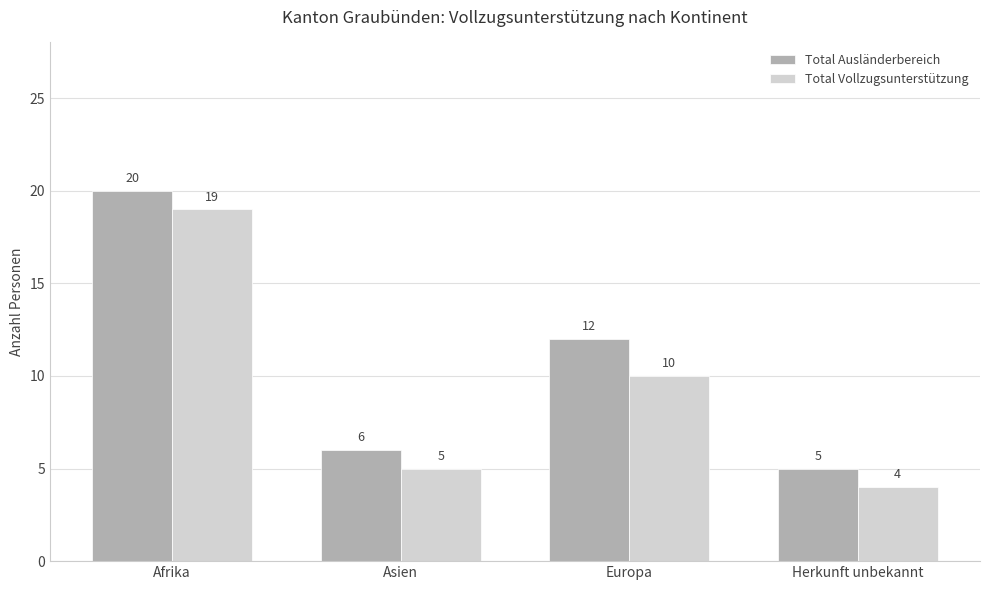

What are all the series names shown in the legend?

Total Ausländerbereich, Total Vollzugsunterstützung